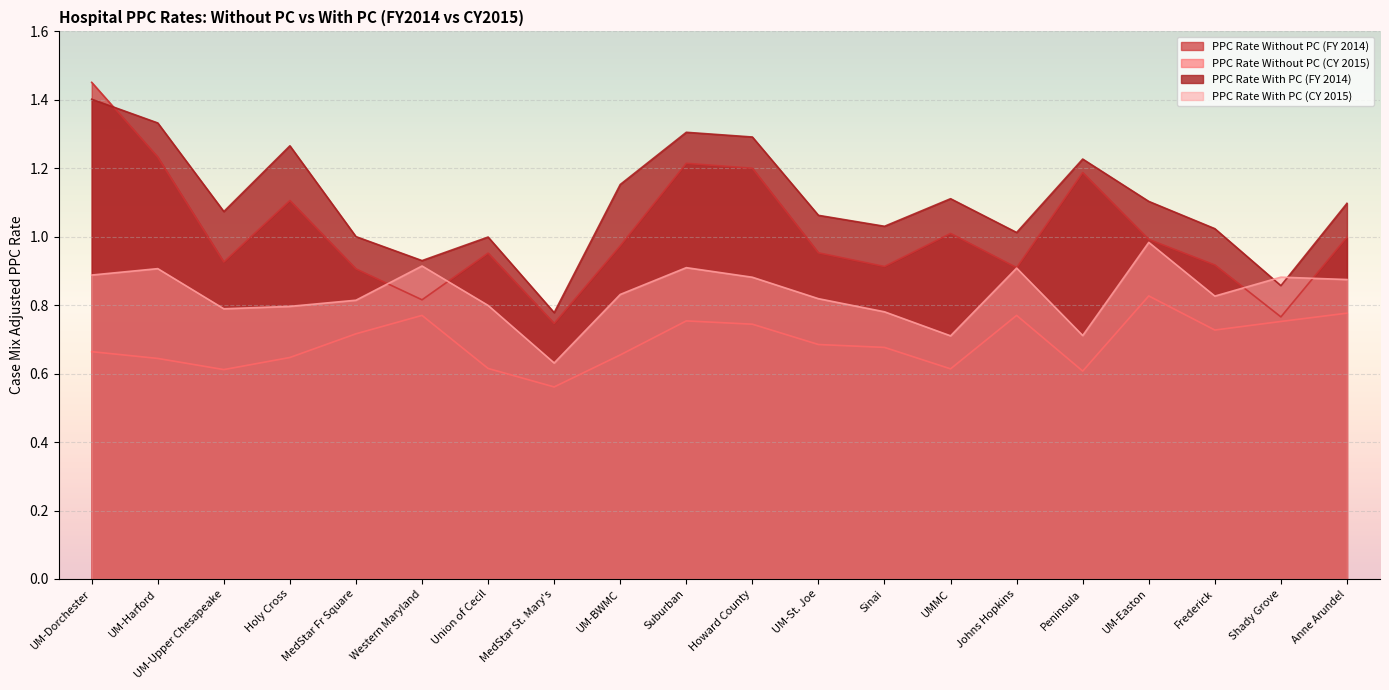

How many lines are shown in the chart?

4